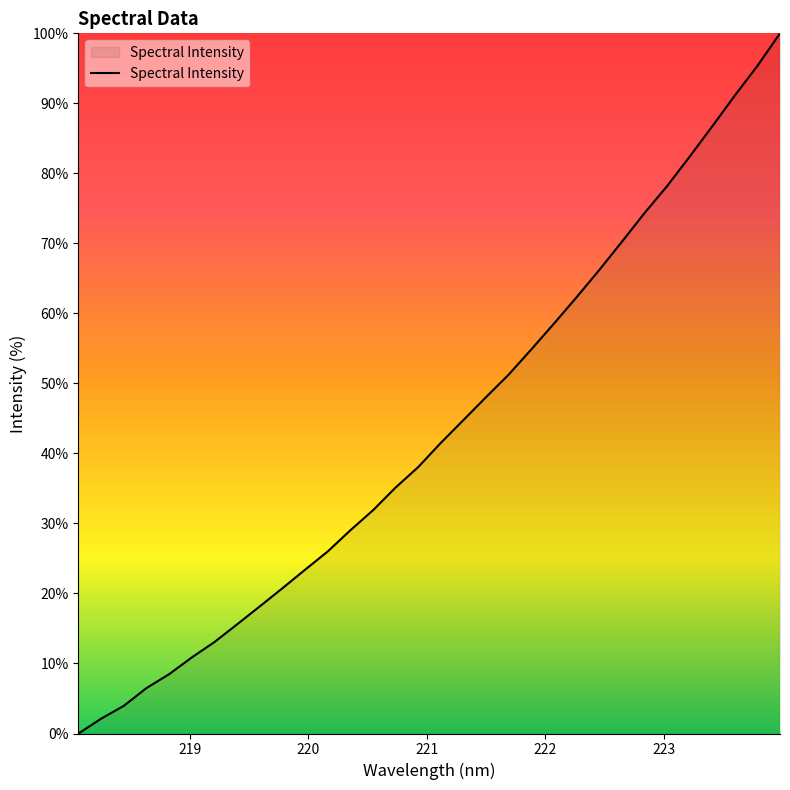

What is the maximum value shown in the chart?

100.0